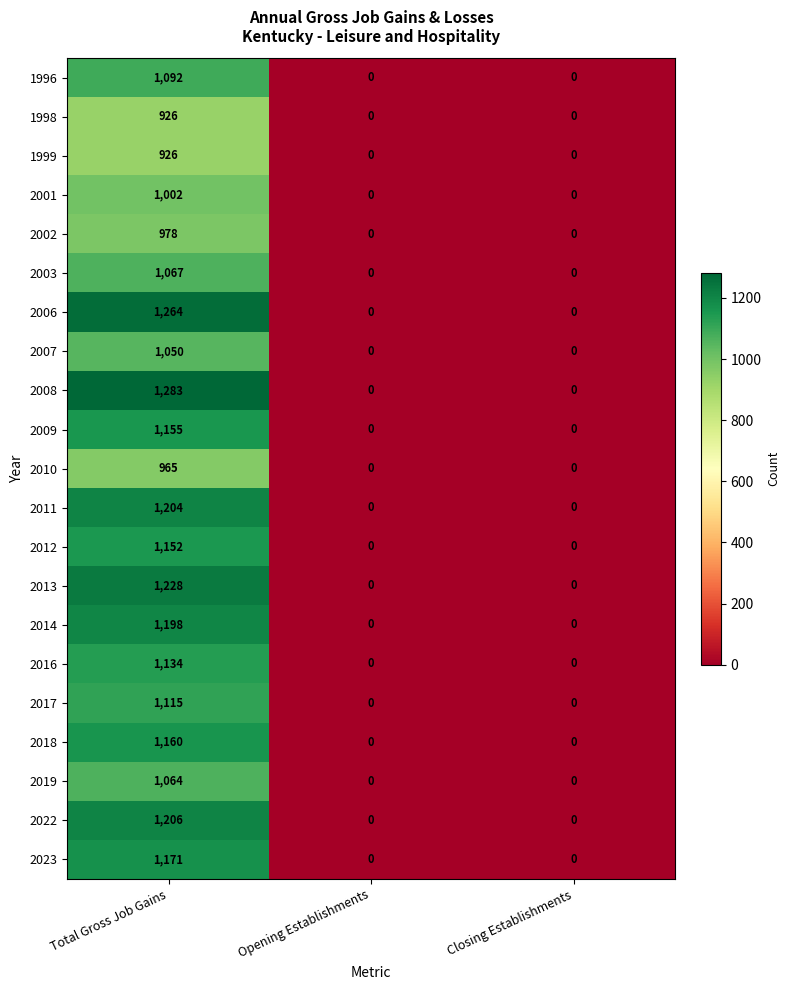

Count the 2008 values in the range 0 to 1283.

3